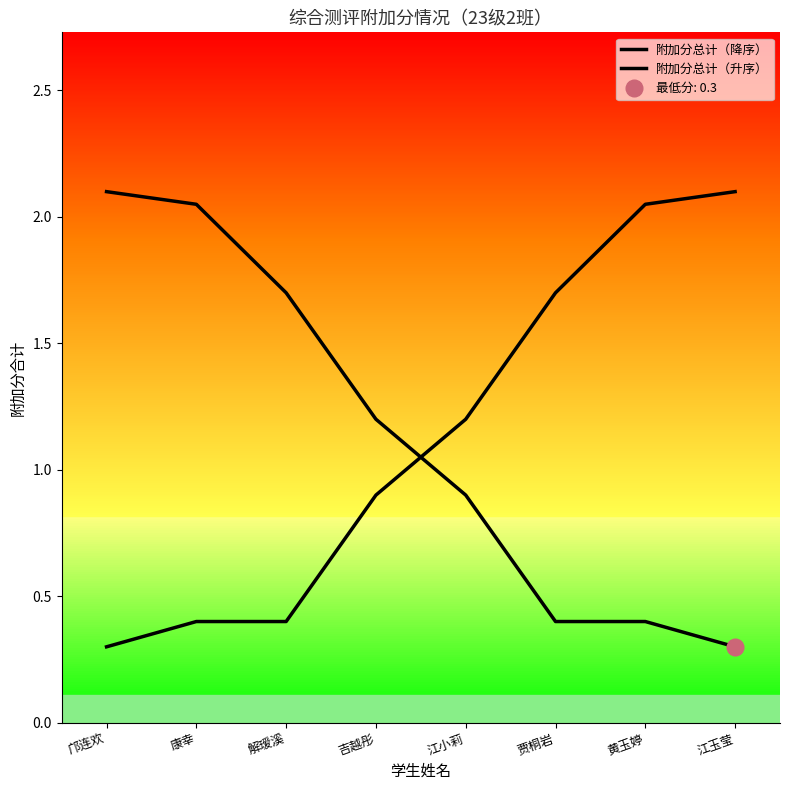

At which category is the sum across all series the highest?

康幸